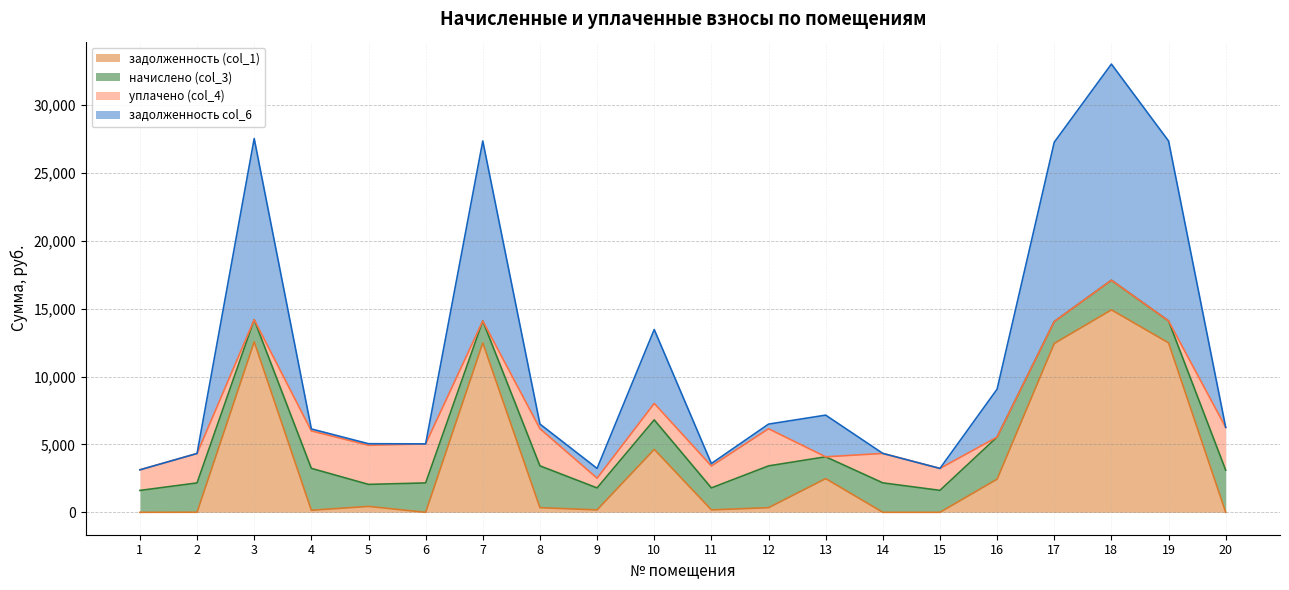

The value of задолженность (col_1) at 14 is 7832.1. True or false?

False